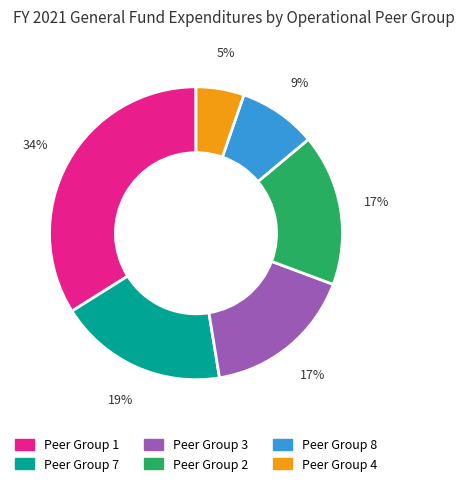

To the nearest percent, what is the difference between the largest and smallest slice percentages?

29%